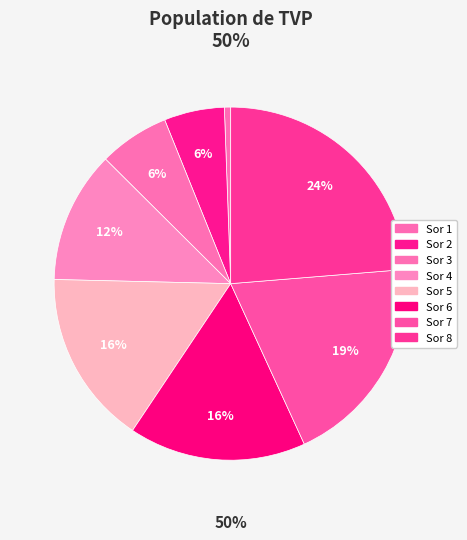

To the nearest percent, what is the difference between the 6 and 1 slice percentages?

16%